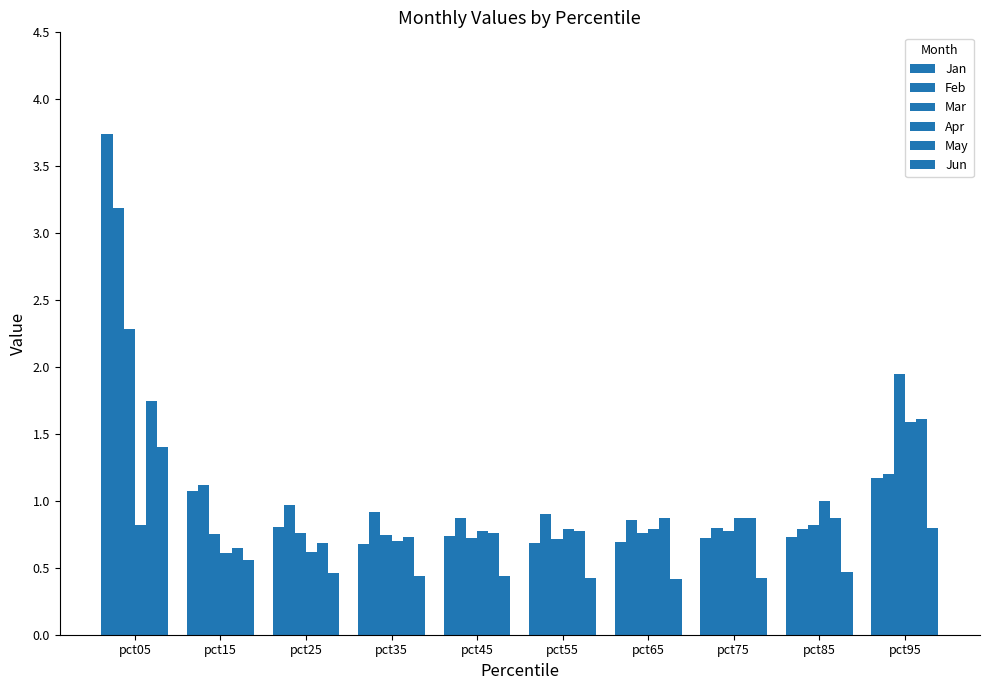

At how many categories does at least one series exceed 3?

1